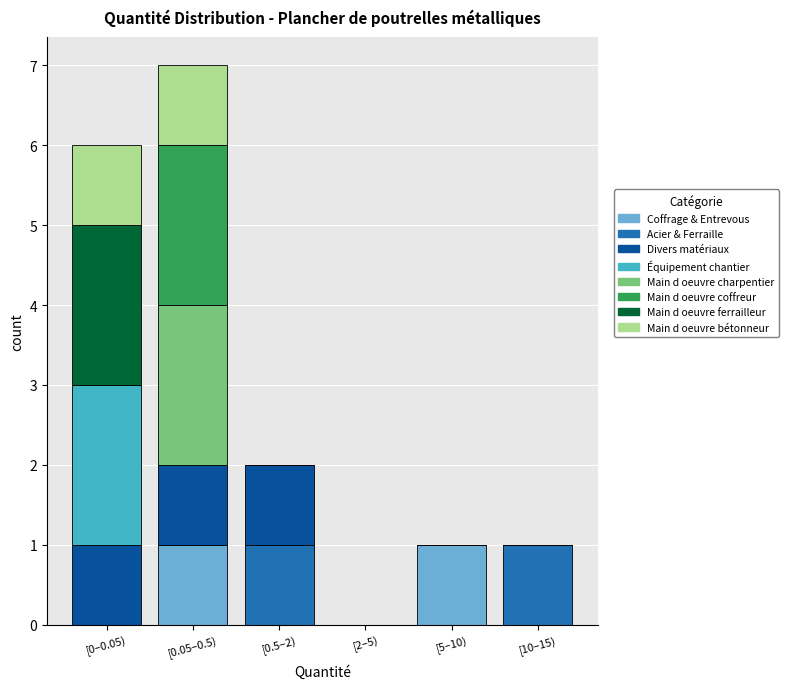

True or false: Coffrage & Entrevous has a value of 0 at [2–5).

True